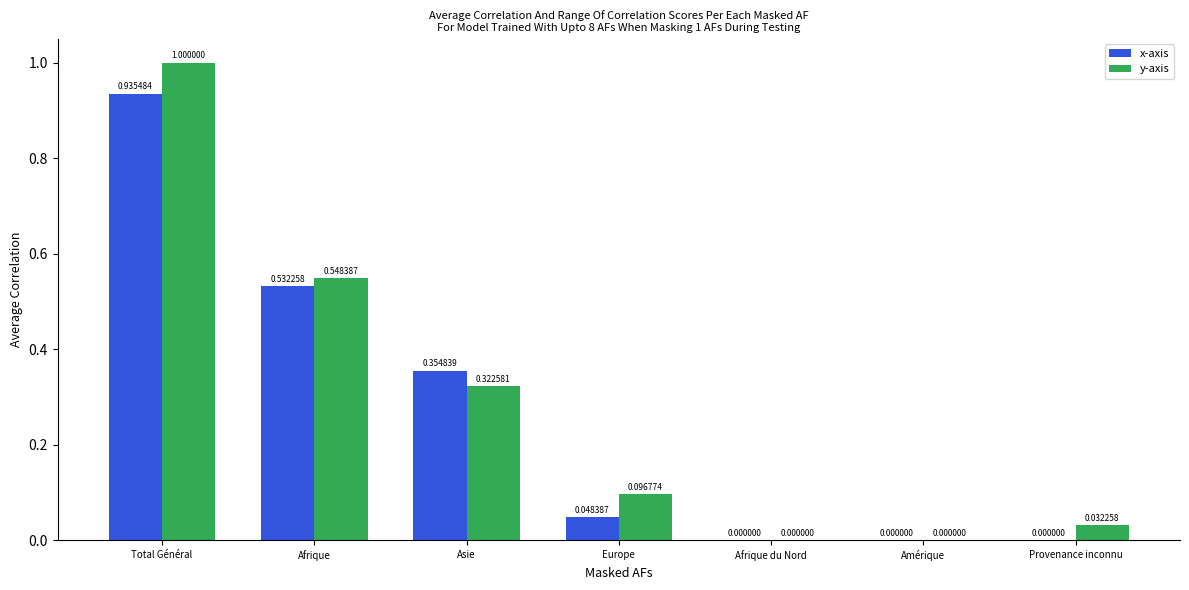

How many groups of bars are there?

7